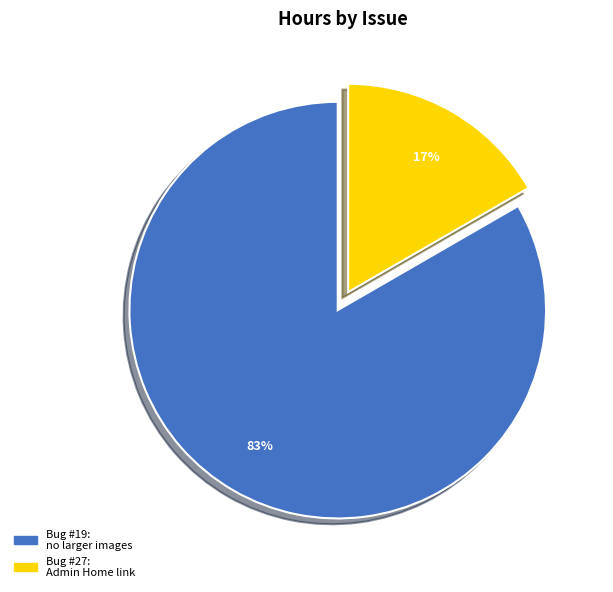

To the nearest percent, what is the average slice percentage?

50%